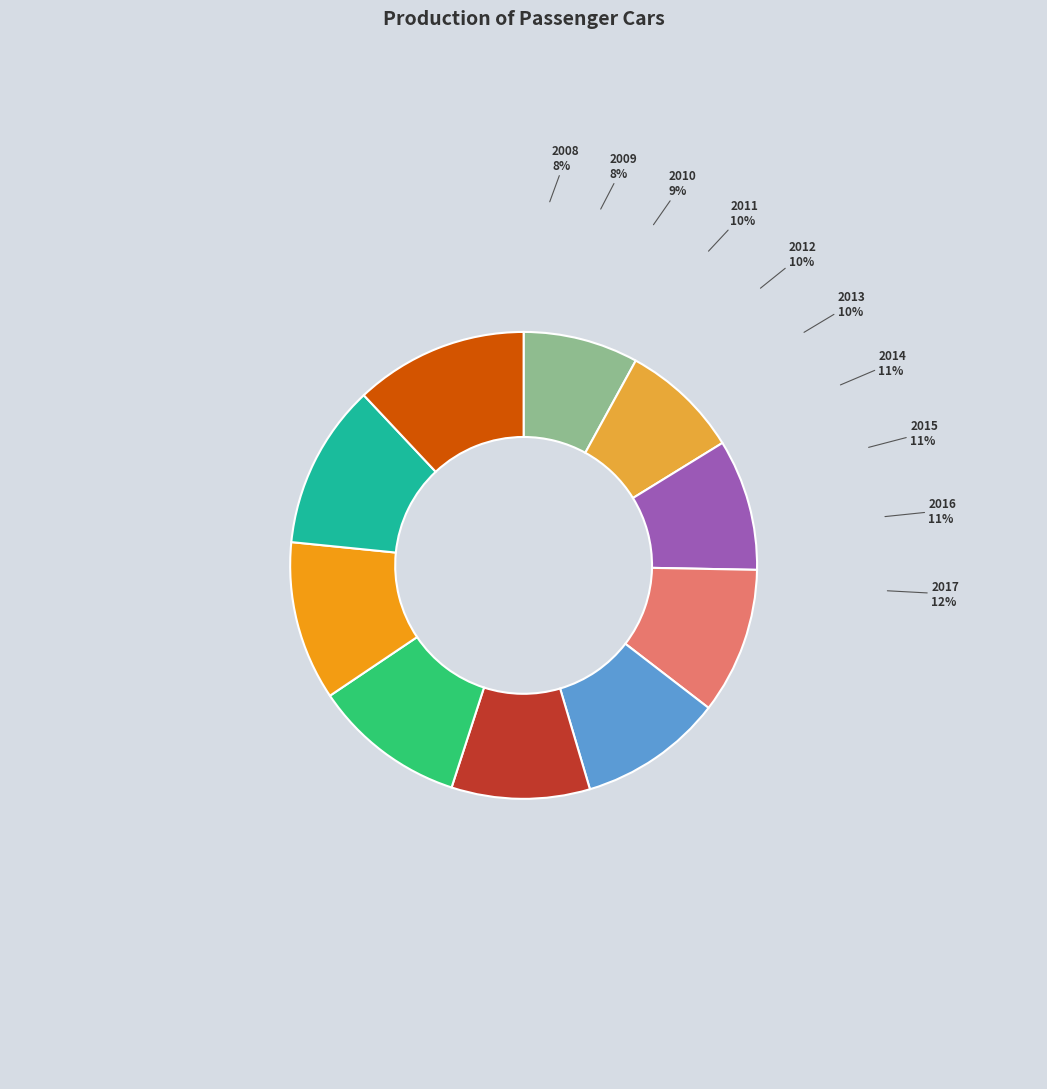

Which category has the biggest portion of the pie?

2017